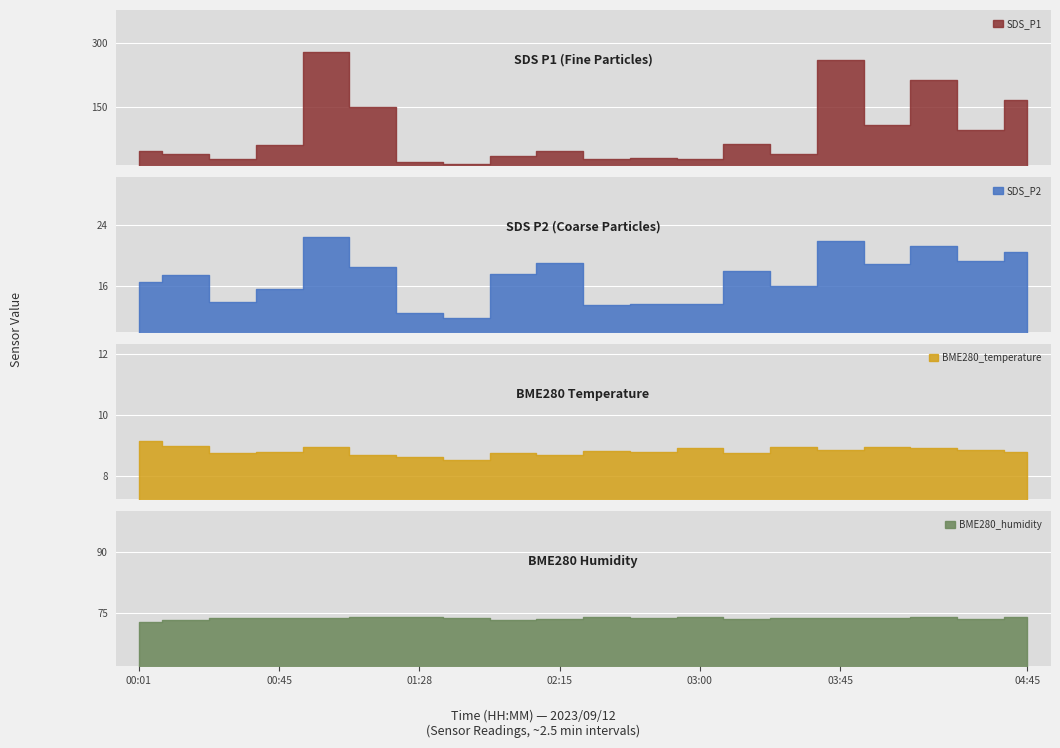

Which series changed the most between 01:28 and 03:45?

SDS_P1